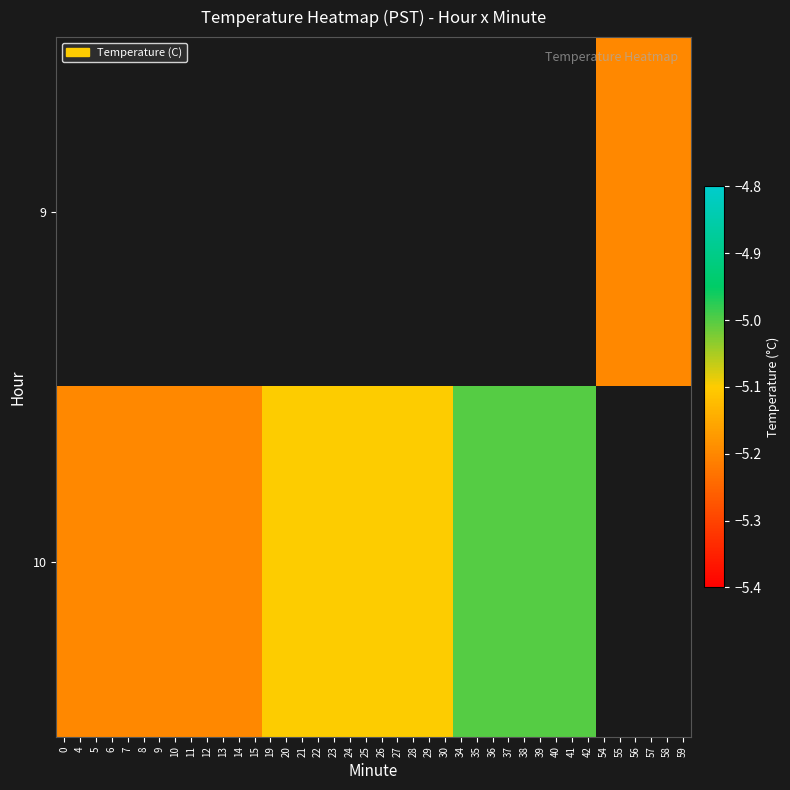

Rank the series by their average value, from lowest to highest.

9, 10